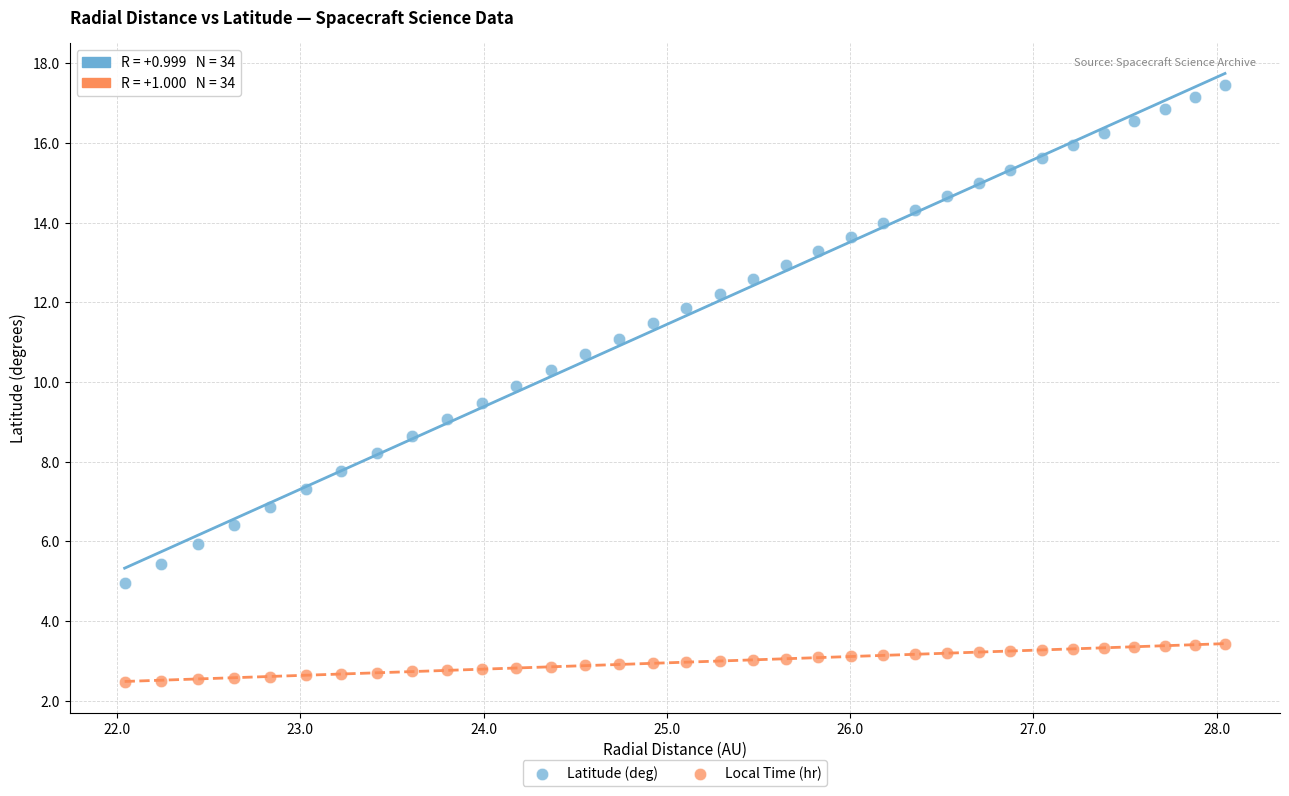

Which series reaches the maximum Y coordinate?

Latitude (deg)